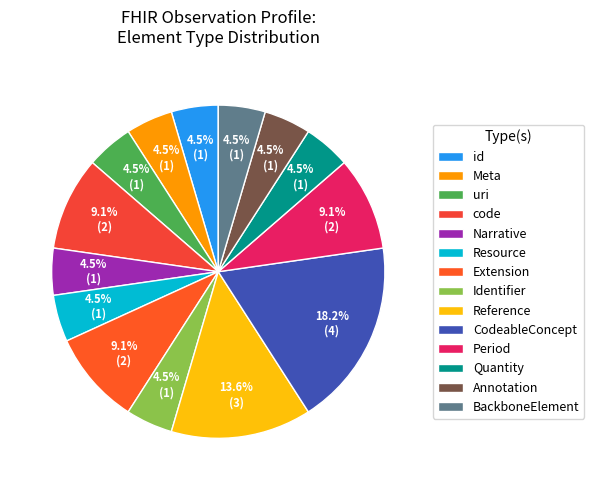

To the nearest percent, what is the average slice percentage?

7%